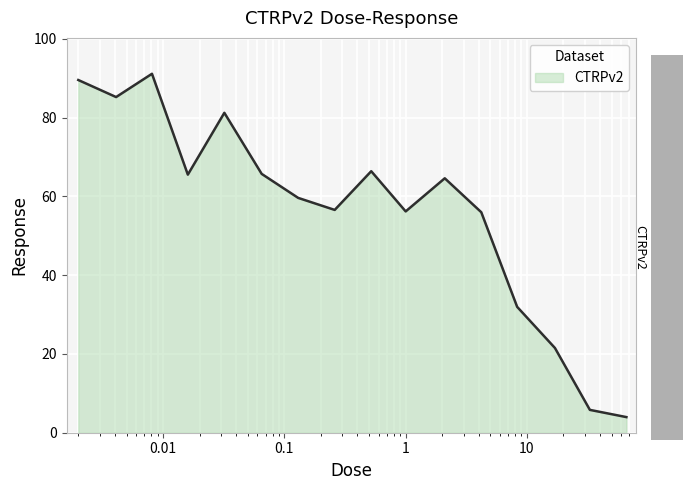

What is the greatest value displayed?

91.2